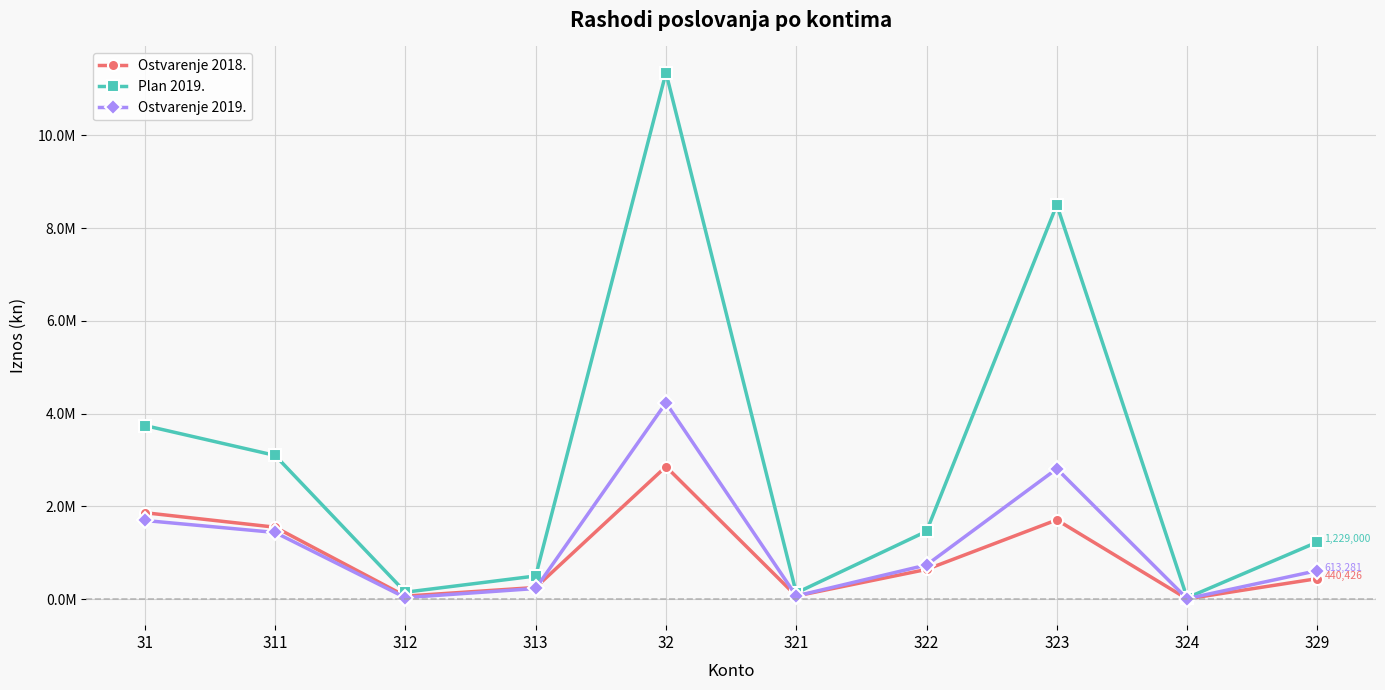

What is the minimum value for Ostvarenje 2018.?

4055.9